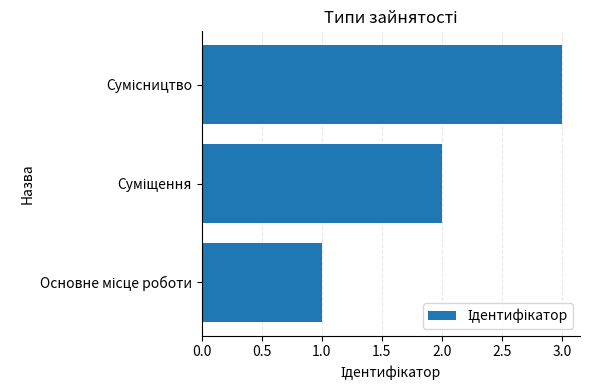

What is the maximum value shown in the chart?

3